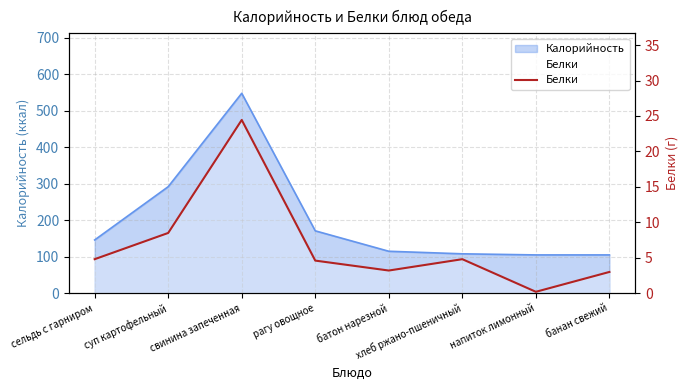

What is the value of the 8th point from the left?

3.0